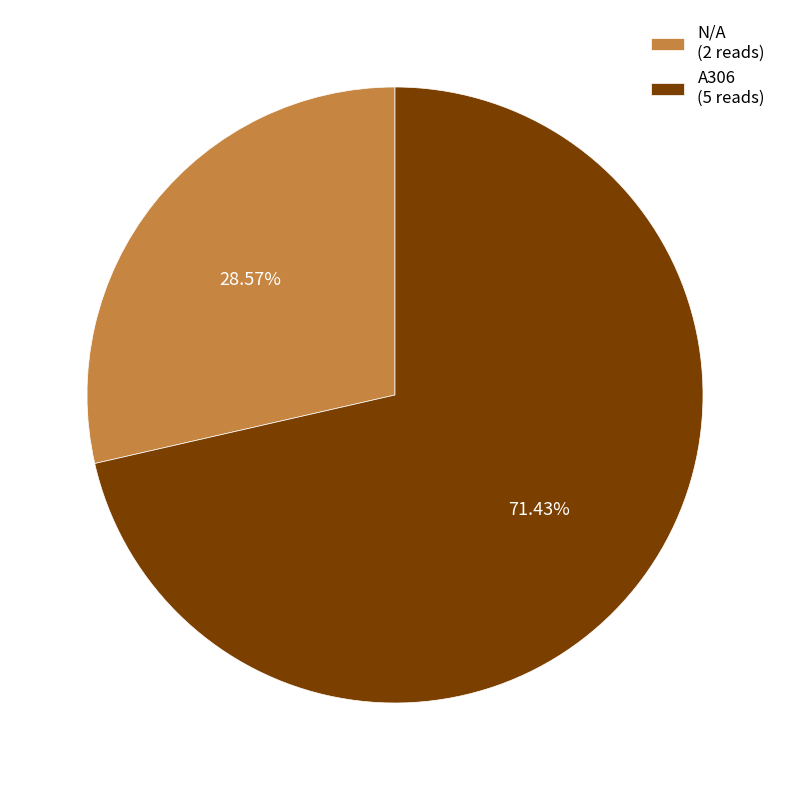

To the nearest percent, what is the difference between the A306 and N/A slice percentages?

43%